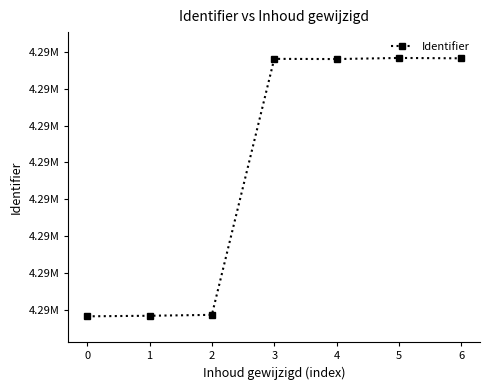

What is the difference between the maximum and minimum values?

1405